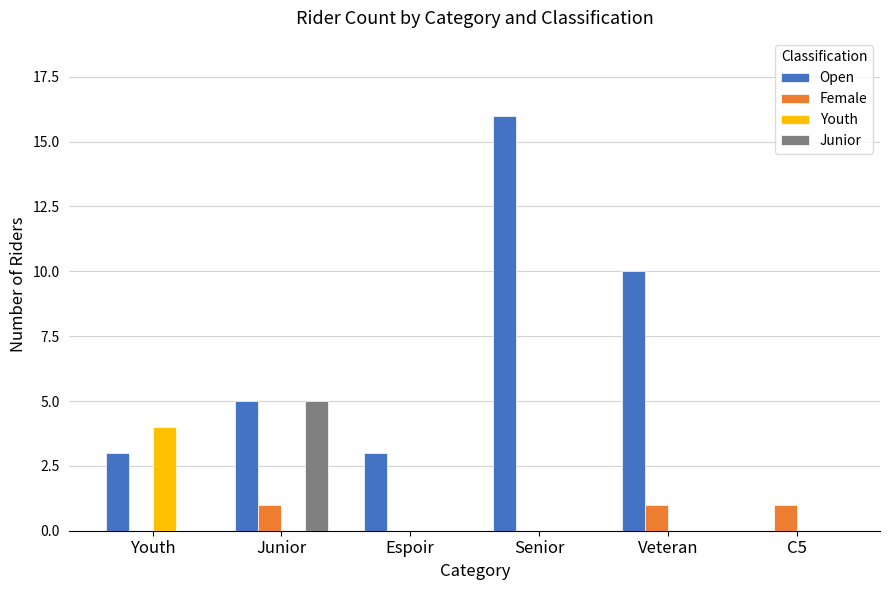

At which label does Youth reach its peak?

Youth